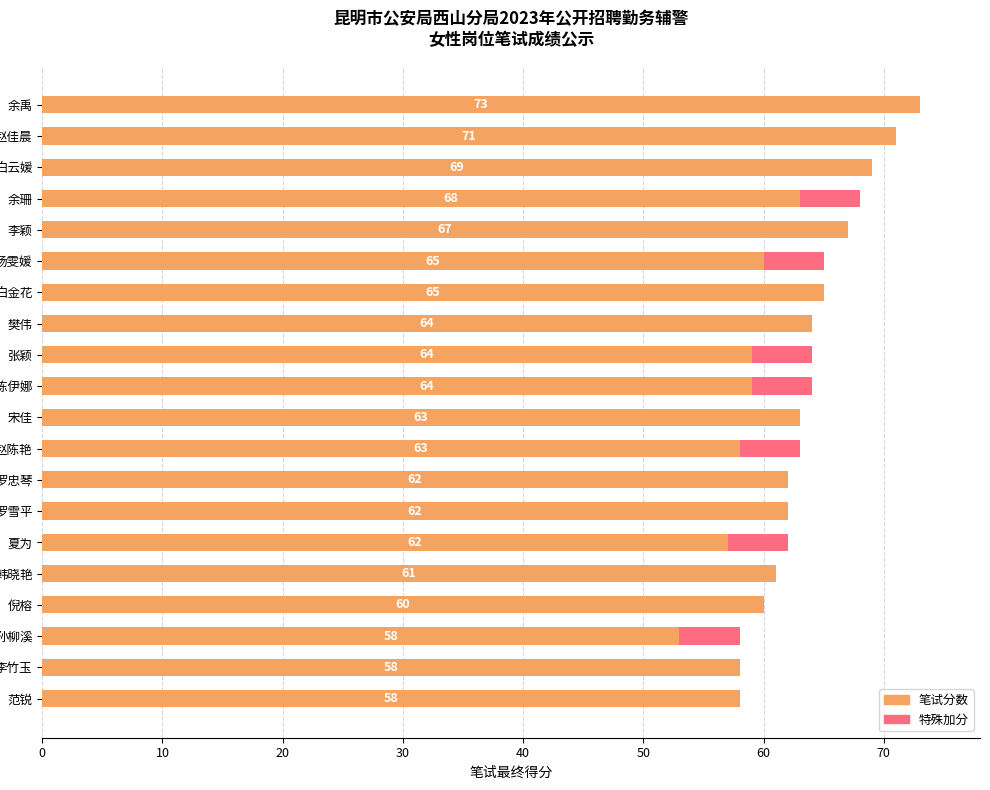

True or false: 笔试分数 has a value of 60 at 倪榕.

True